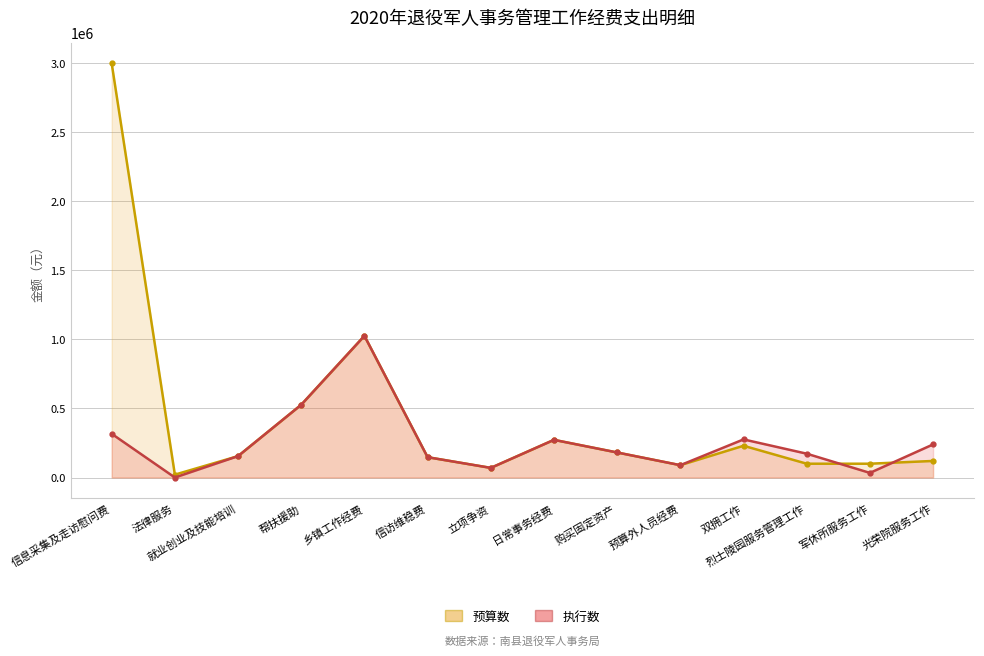

At which category does 执行数 reach its first local valley?

法律服务